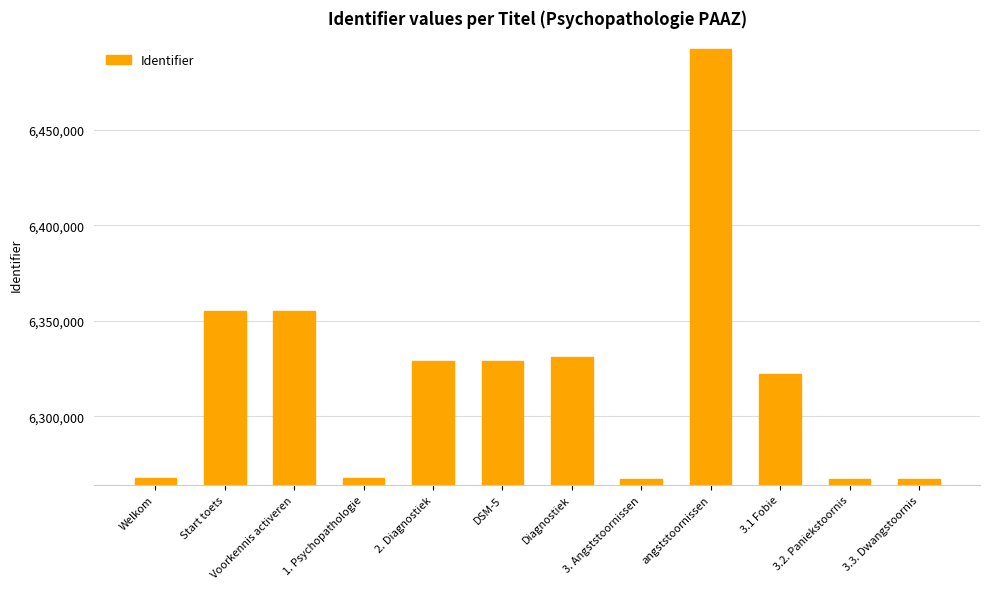

What is the label of the 1st bar from the left?

Welkom